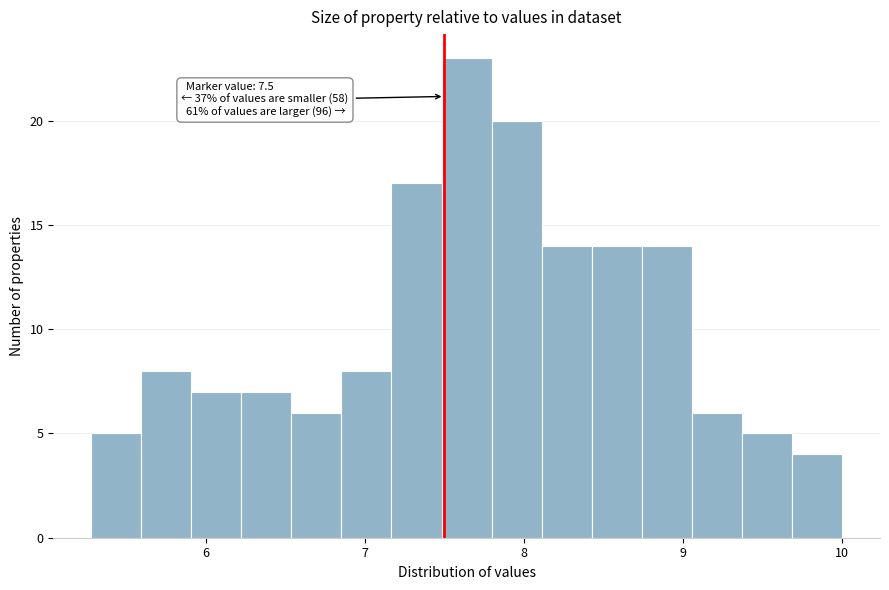

Read against the x-axis, roughly where is the centre of the tallest bar?

7.6